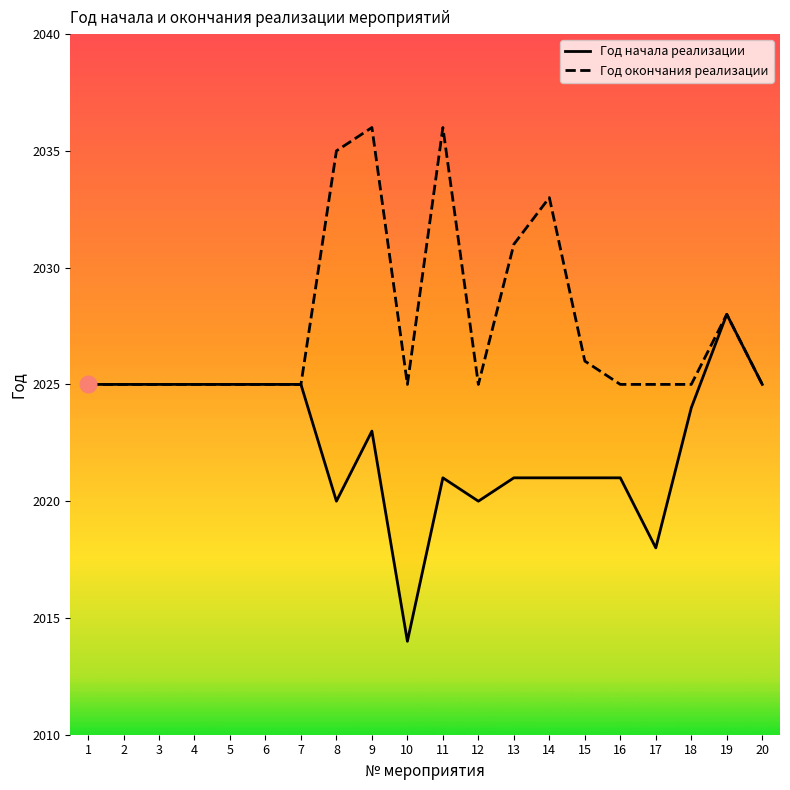

How many data points in Год окончания реализации are above 2025?

7